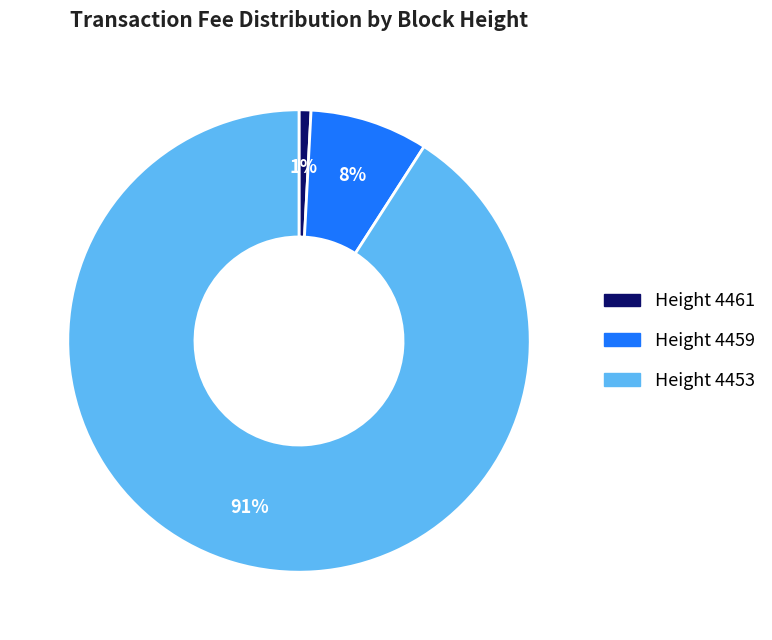

What is the smallest slice in the pie chart?

Height 4461